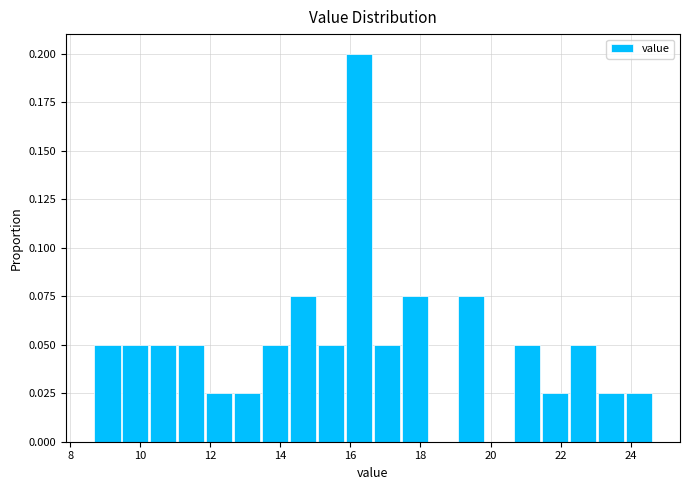

Around what value on the x-axis is the tallest bar? Give the approximate position of its centre, as read against the axis.

16.2